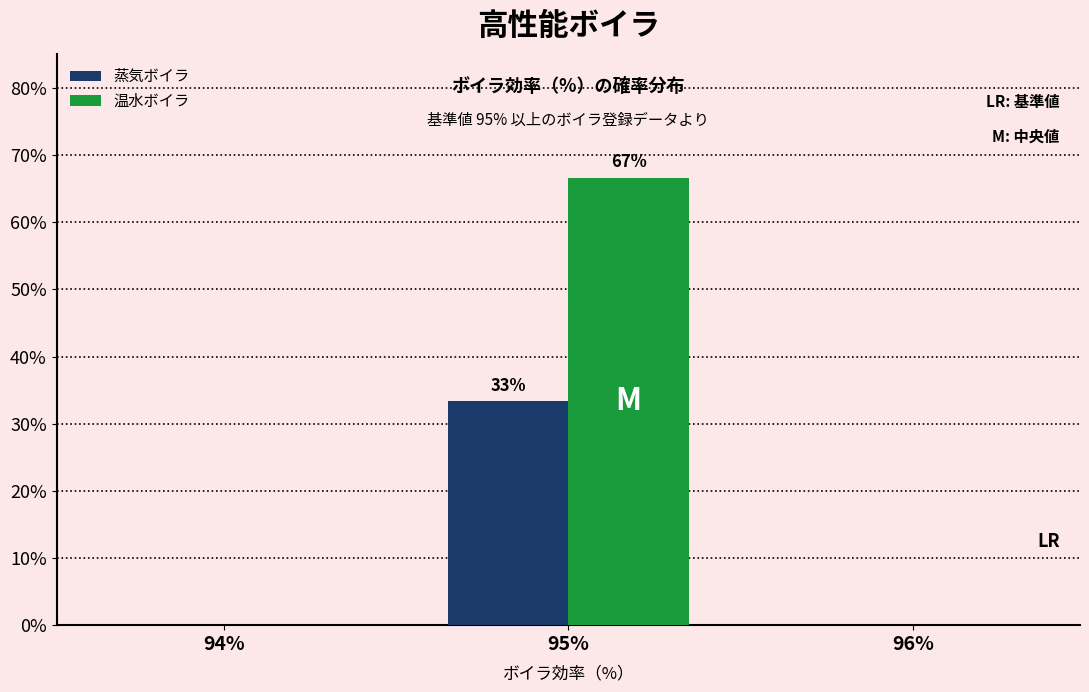

Are the bars horizontal?

No